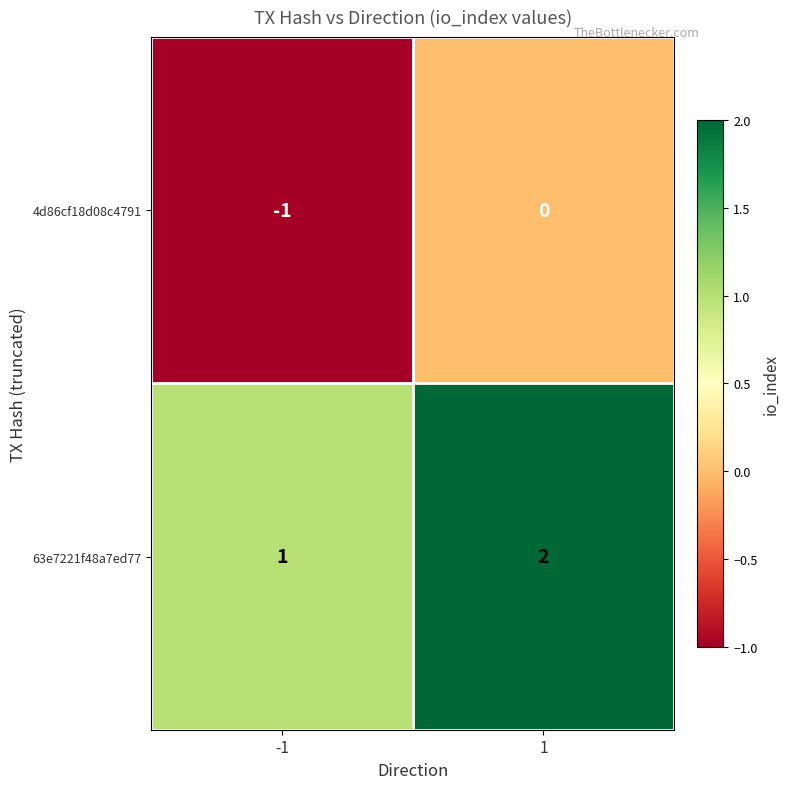

Is the value of 4d86cf18d08c4791 at 1 greater than the value of 63e7221f48a7ed77 at -1?

No